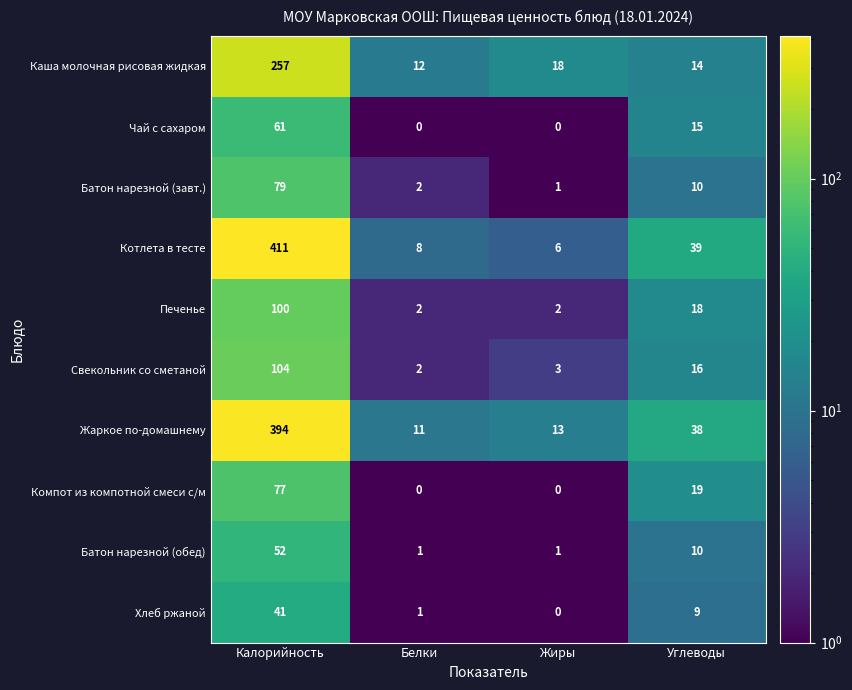

At which label is Свекольник со сметаной closest to 53?

Углеводы